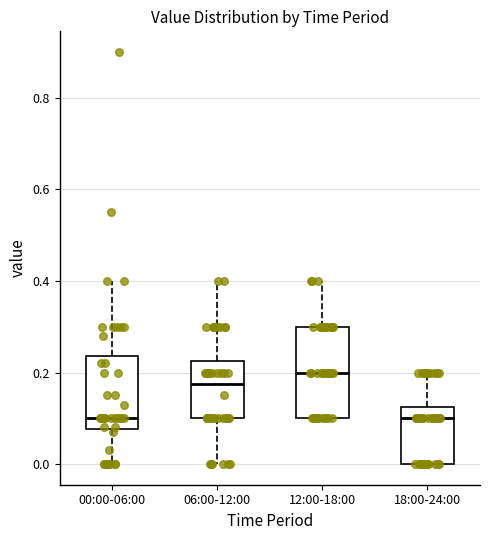

Where does the median line of the box for 06:00-12:00 sit on the y-axis? The values are not printed on the chart, so give them approximately, as read against the axis.

0.18